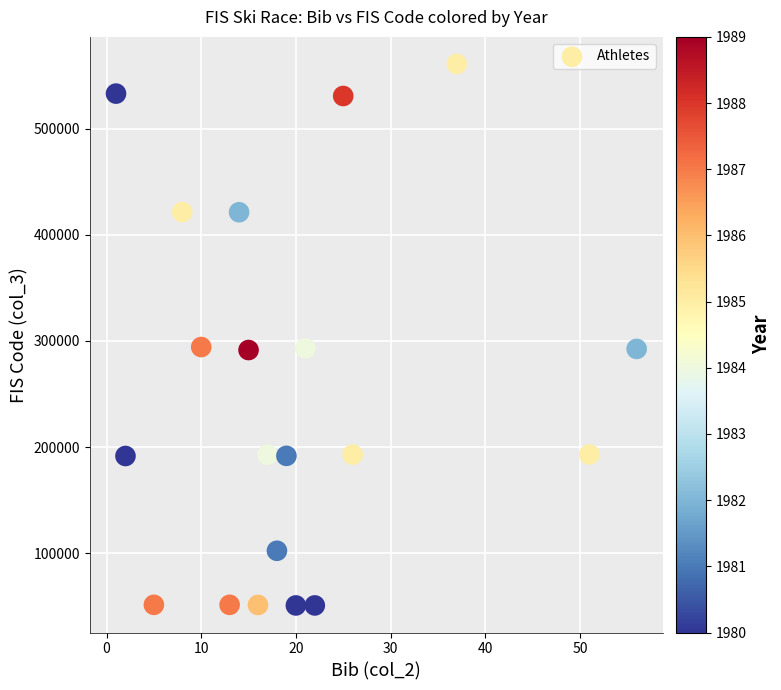

What is the range of Y values (max minus min)?

510325